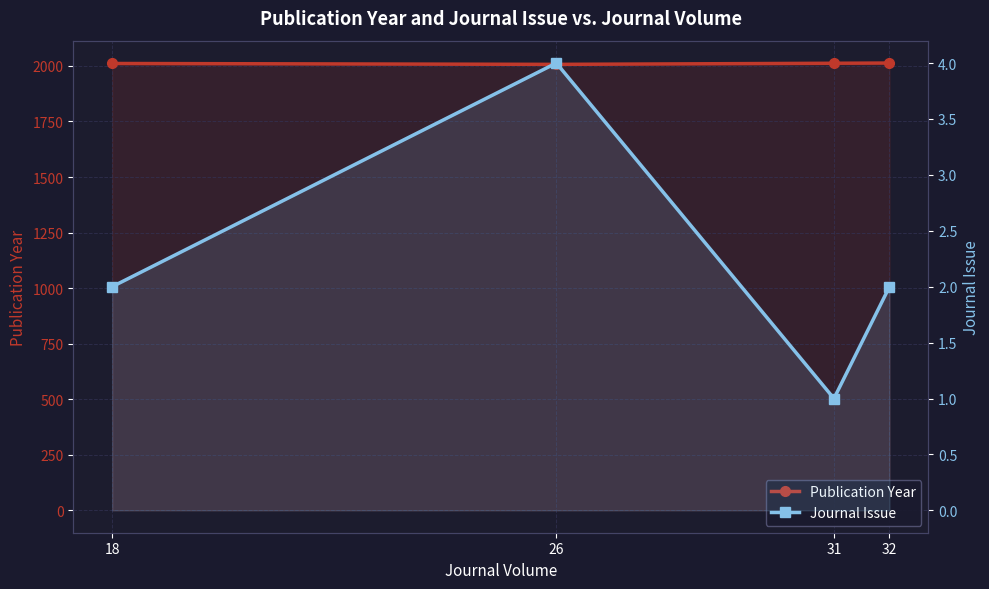

The value of Journal Issue at 32 is 2. True or false?

True